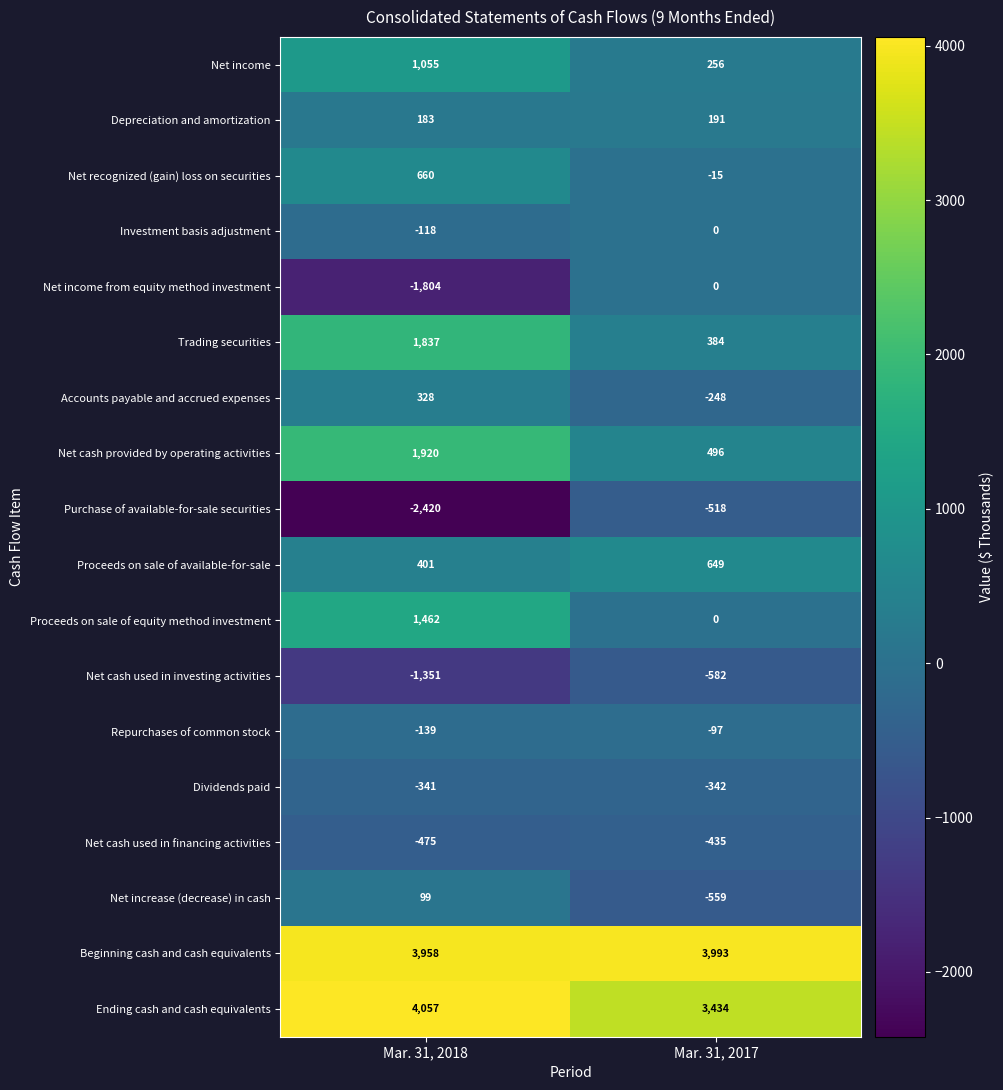

At which label is Ending cash and cash equivalents closest to 3745?

Mar. 31, 2017